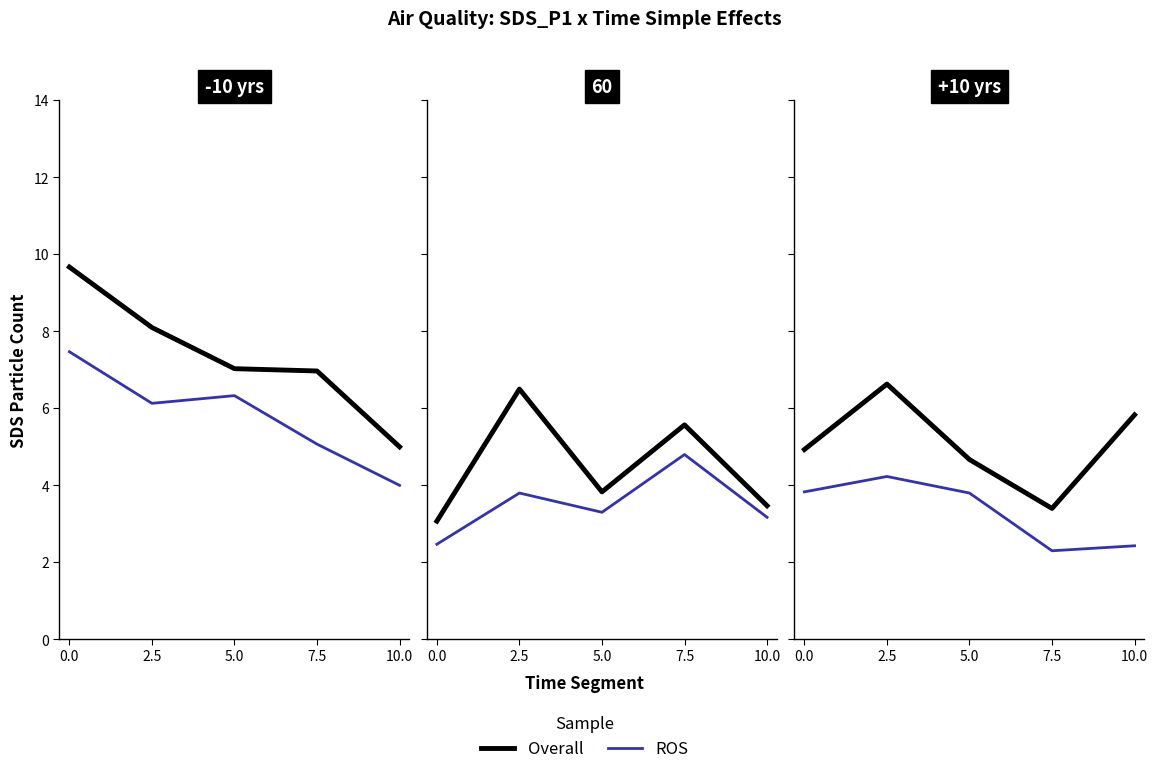

What is the difference between the second highest and second lowest values in the ROS series?

1.4